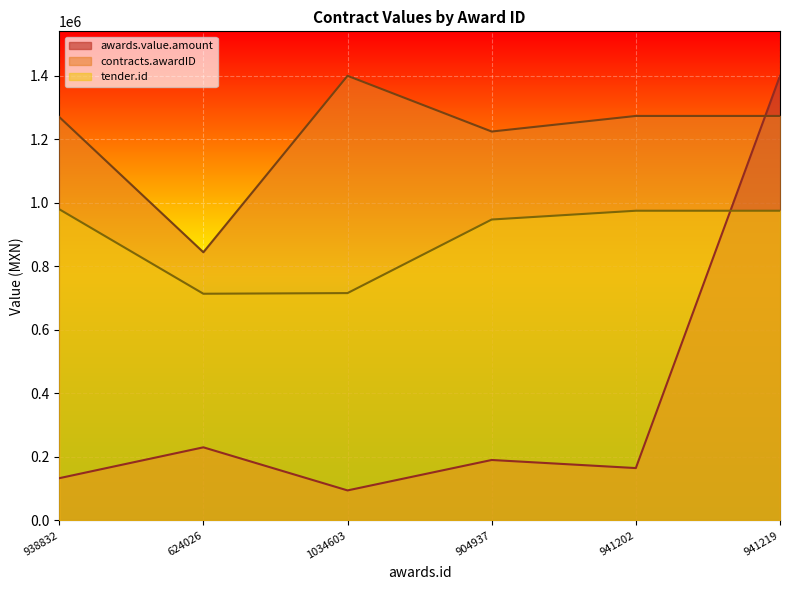

Is the value of contracts.awardID at 904937 greater than the value of awards.value.amount at 938832?

Yes